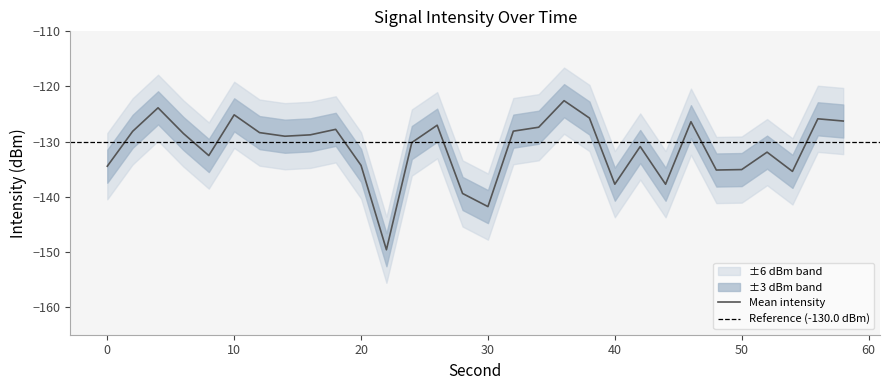

True or false: intensity_upper and intensity_lower intersect in this chart.

False